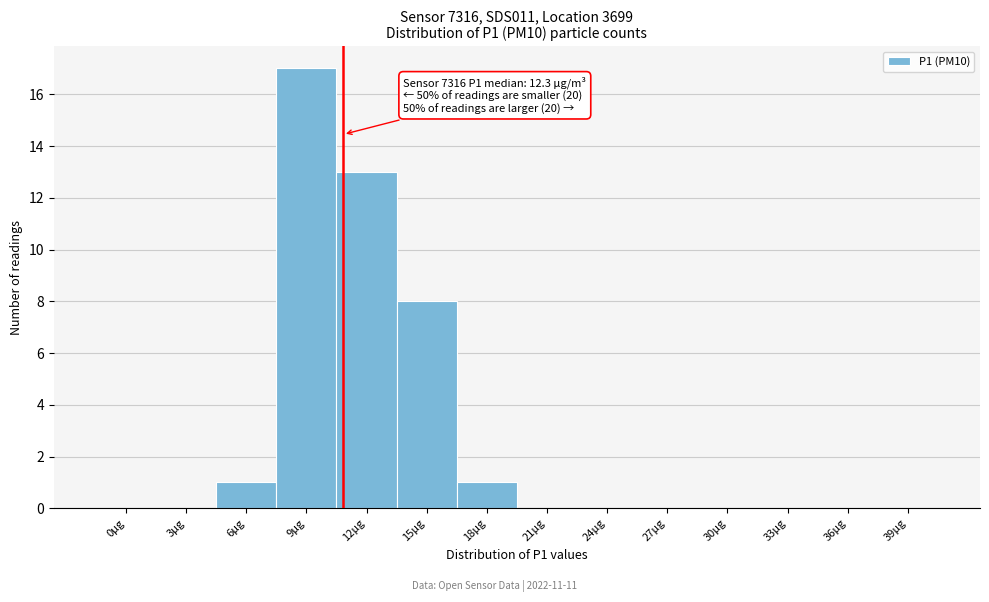

Reading right to left, what are all the values shown in this chart?

39μg=0	36μg=0	33μg=0	30μg=0	27μg=0	24μg=0	21μg=0	18μg=1	15μg=8	12μg=13	9μg=17	6μg=1	3μg=0	0μg=0